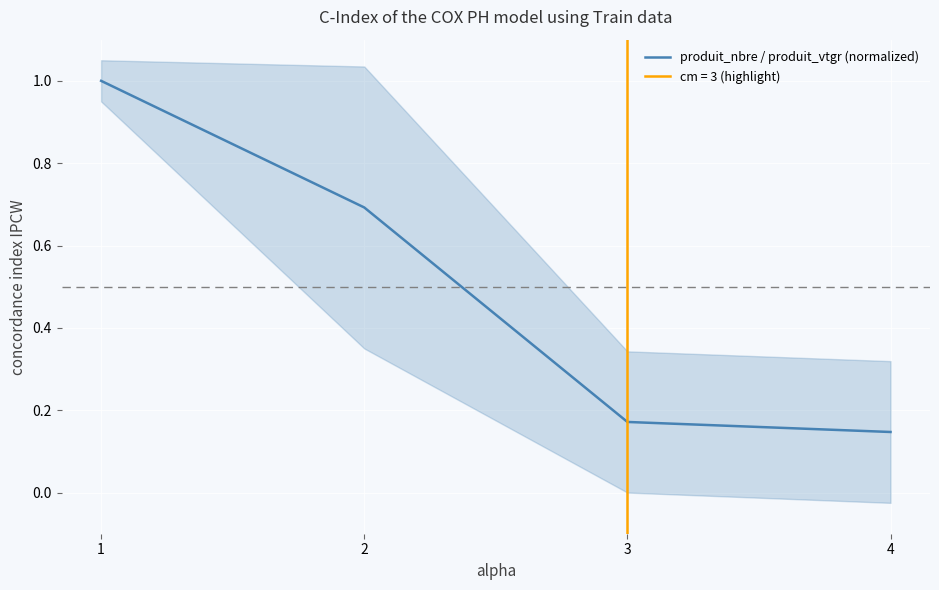

Between 2 and 3, which is larger?

2